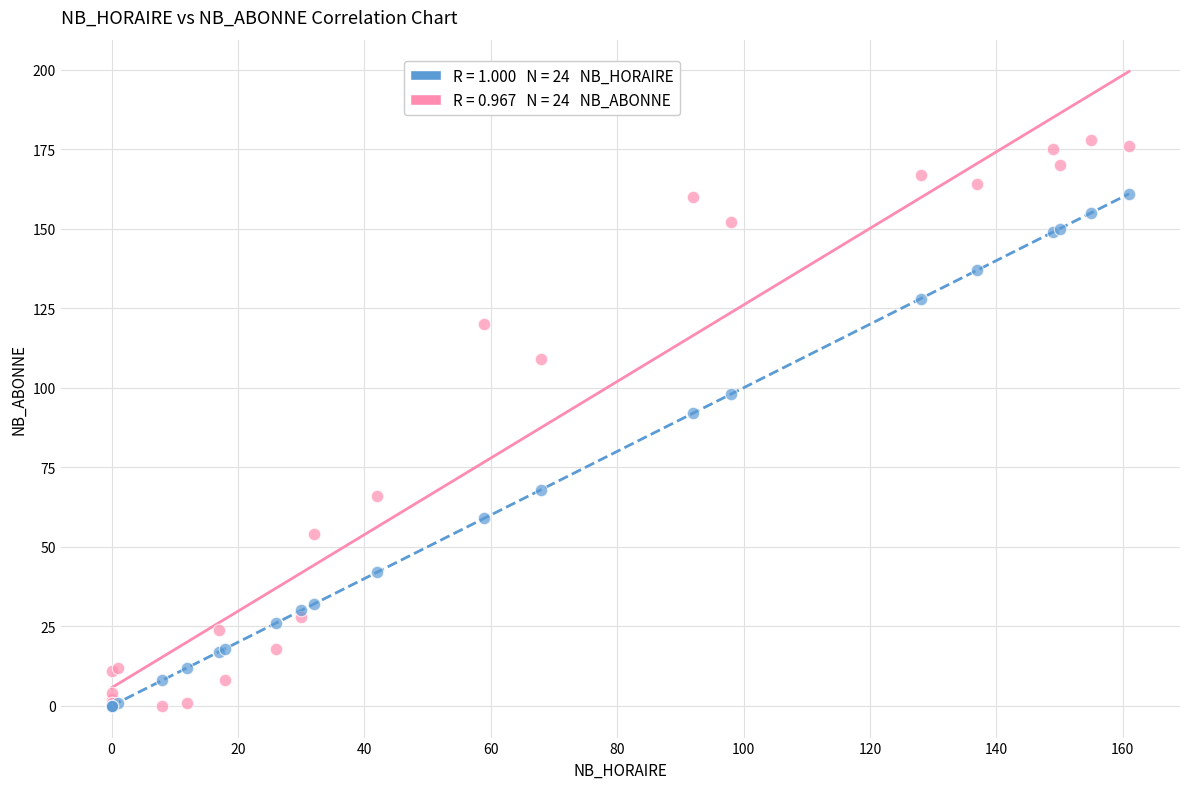

Across all series, what Y value is closest to 89?

92